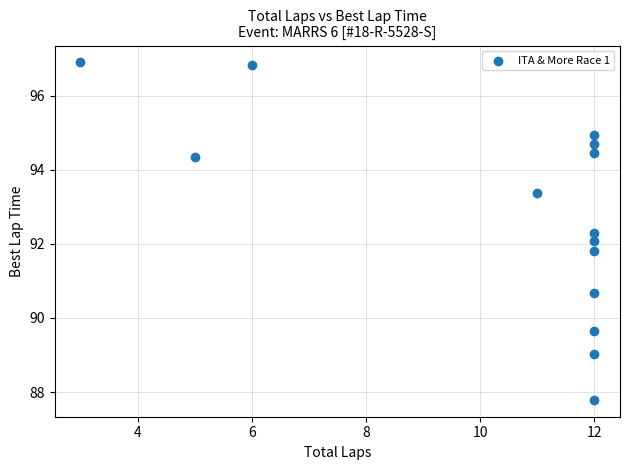

What is the range of Y values (max minus min)?

9.1